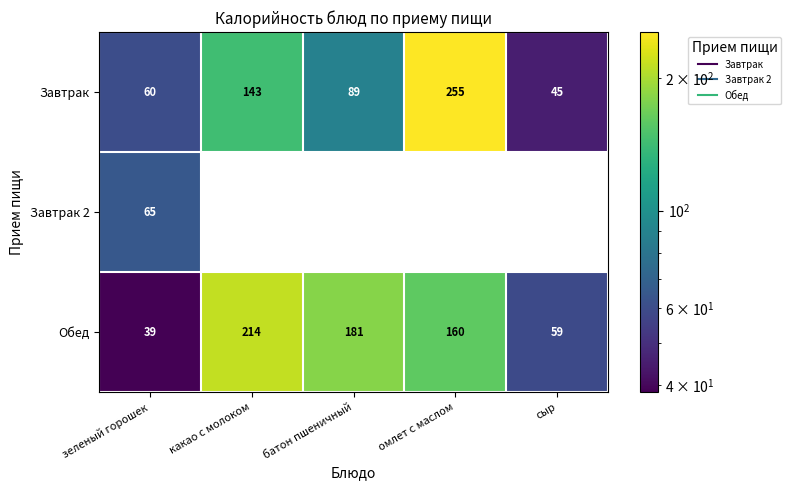

Which series has the largest total across all categories?

Обед